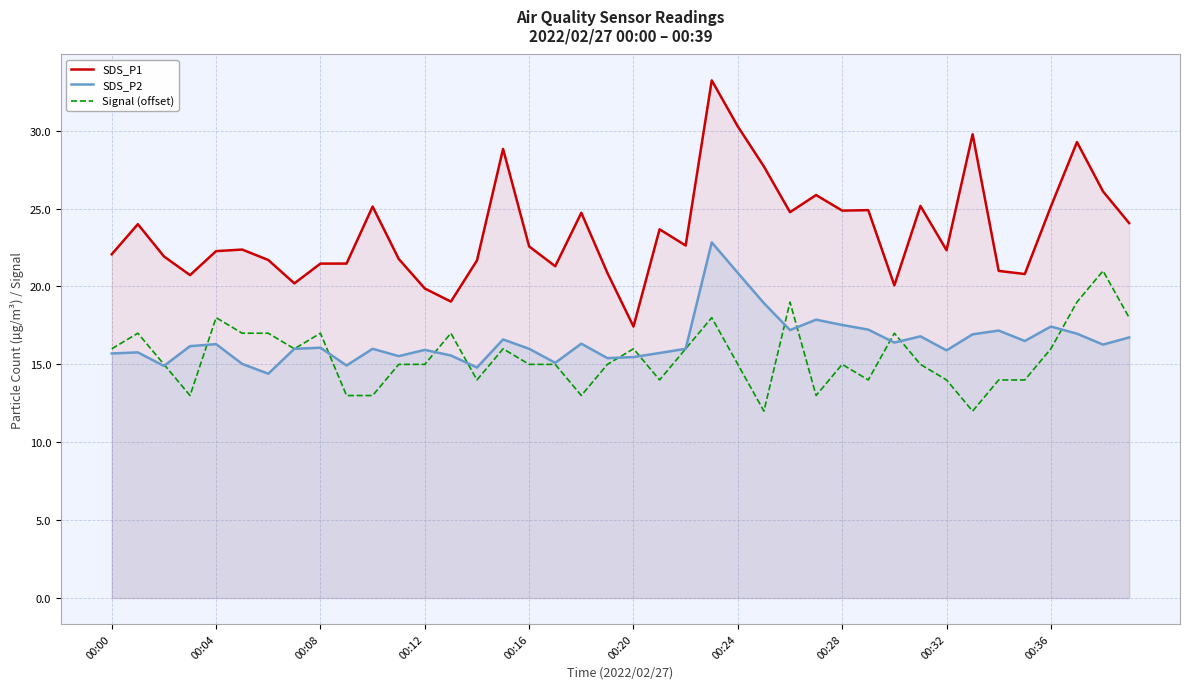

True or false: Signal (offset) and SDS_P1 cross at least once.

False